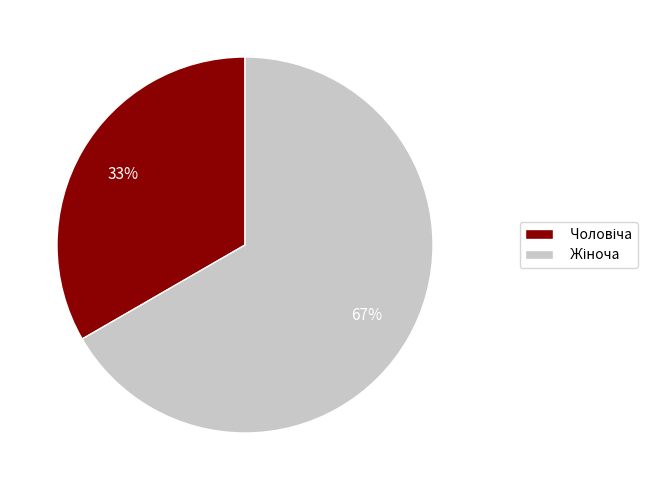

Does any single category account for the majority?

Yes